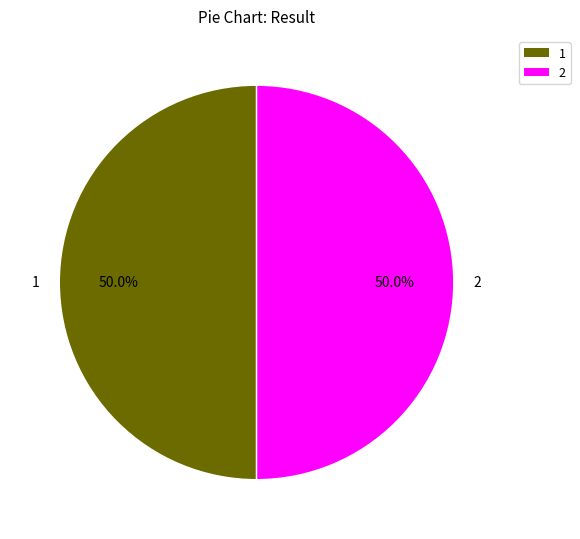

Combined, do 1 and 2 account for over 50%?

Yes